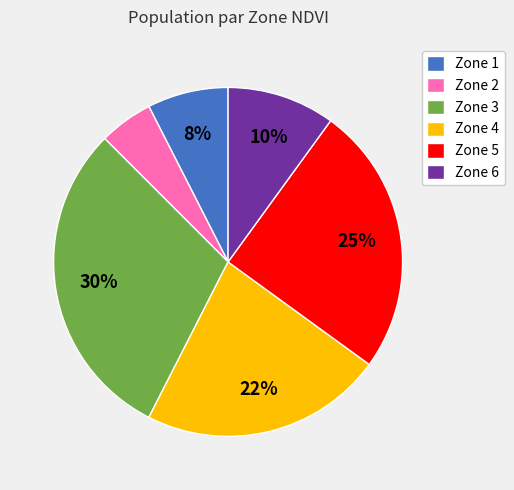

Is it true that Zone 4 is 35% of the pie?

False